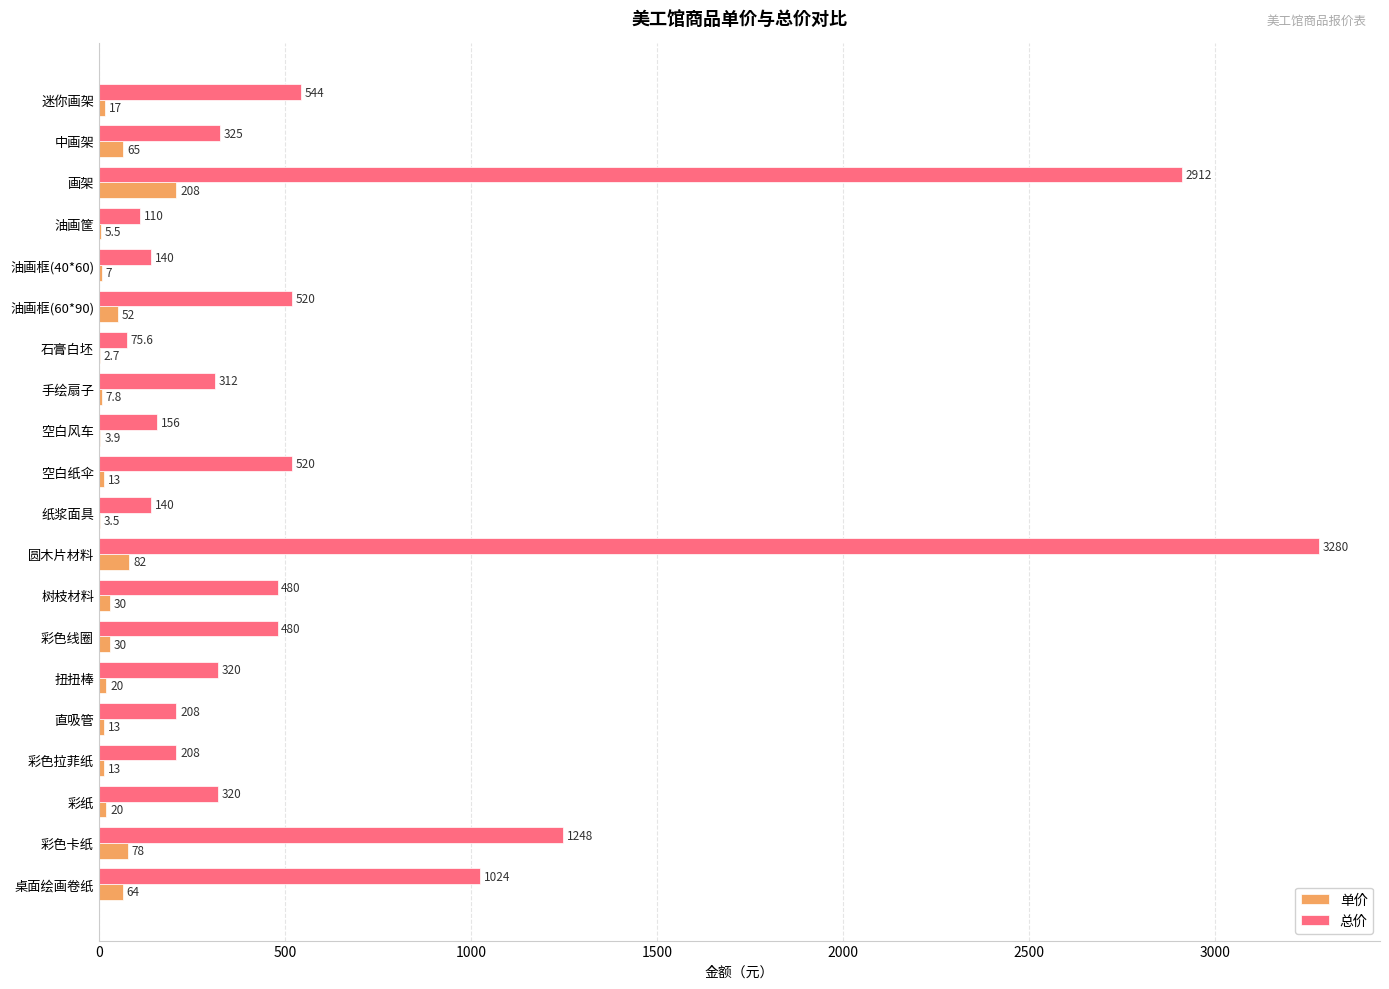

At which category is the sum across all series the highest?

圆木片材料